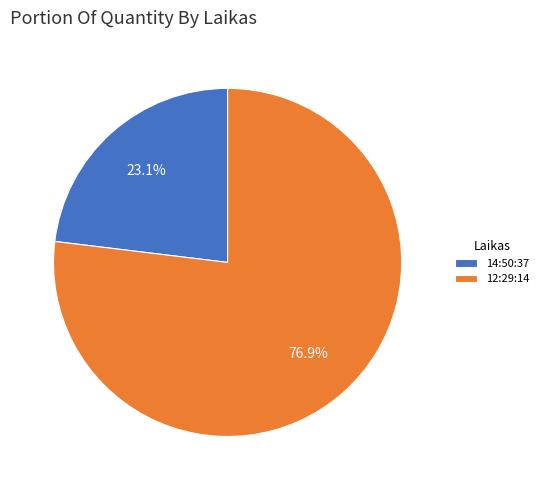

To the nearest percent, what is the difference between the 14:50:37 and 12:29:14 slice percentages?

54%